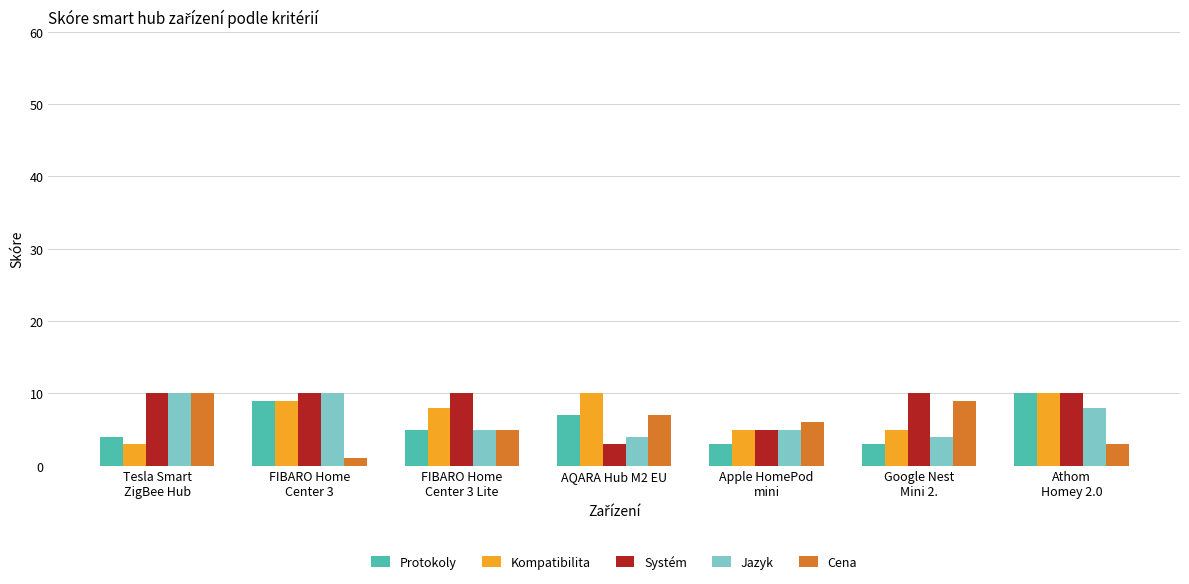

Reading left to right, transcribe all the data shown in this chart.

Protokoly: Tesla Smart
ZigBee Hub=4	FIBARO Home
Center 3=9	FIBARO Home
Center 3 Lite=5	AQARA Hub M2 EU=7	Apple HomePod
mini=3	Google Nest
Mini 2.=3	Athom
Homey 2.0=10
Kompatibilita: Tesla Smart
ZigBee Hub=3	FIBARO Home
Center 3=9	FIBARO Home
Center 3 Lite=8	AQARA Hub M2 EU=10	Apple HomePod
mini=5	Google Nest
Mini 2.=5	Athom
Homey 2.0=10
Systém: Tesla Smart
ZigBee Hub=10	FIBARO Home
Center 3=10	FIBARO Home
Center 3 Lite=10	AQARA Hub M2 EU=3	Apple HomePod
mini=5	Google Nest
Mini 2.=10	Athom
Homey 2.0=10
Jazyk: Tesla Smart
ZigBee Hub=10	FIBARO Home
Center 3=10	FIBARO Home
Center 3 Lite=5	AQARA Hub M2 EU=4	Apple HomePod
mini=5	Google Nest
Mini 2.=4	Athom
Homey 2.0=8
Cena: Tesla Smart
ZigBee Hub=10	FIBARO Home
Center 3=1	FIBARO Home
Center 3 Lite=5	AQARA Hub M2 EU=7	Apple HomePod
mini=6	Google Nest
Mini 2.=9	Athom
Homey 2.0=3